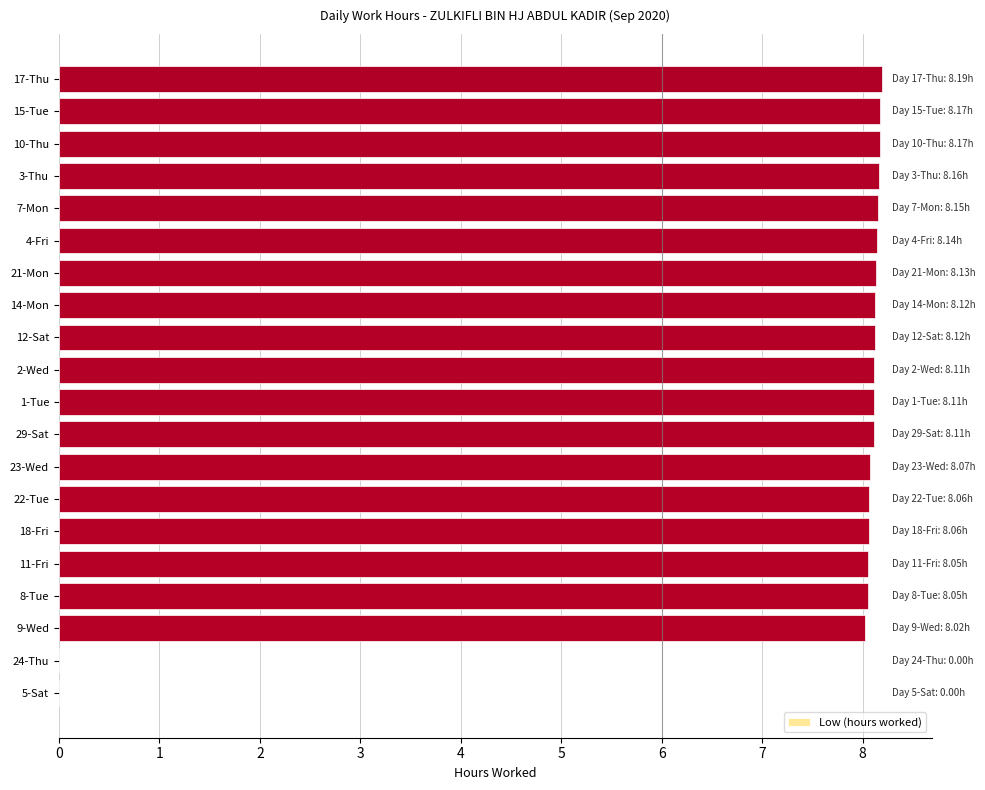

What is the sum of the values at 3-Thu and 29-Sat?

16.3